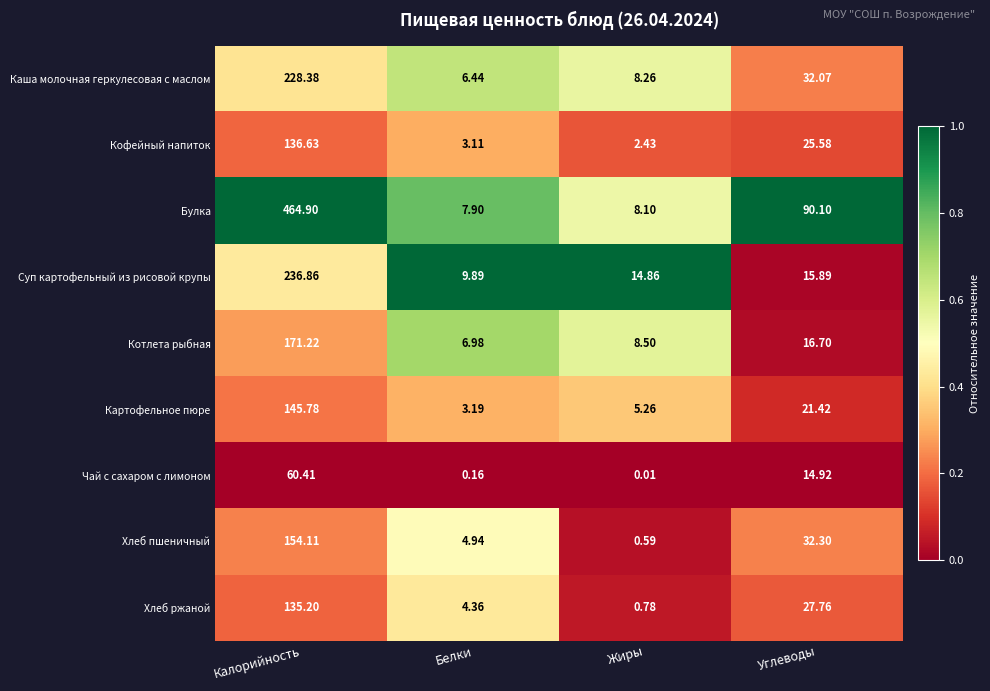

Between Жиры and Углеводы, which series saw the biggest shift?

Булка